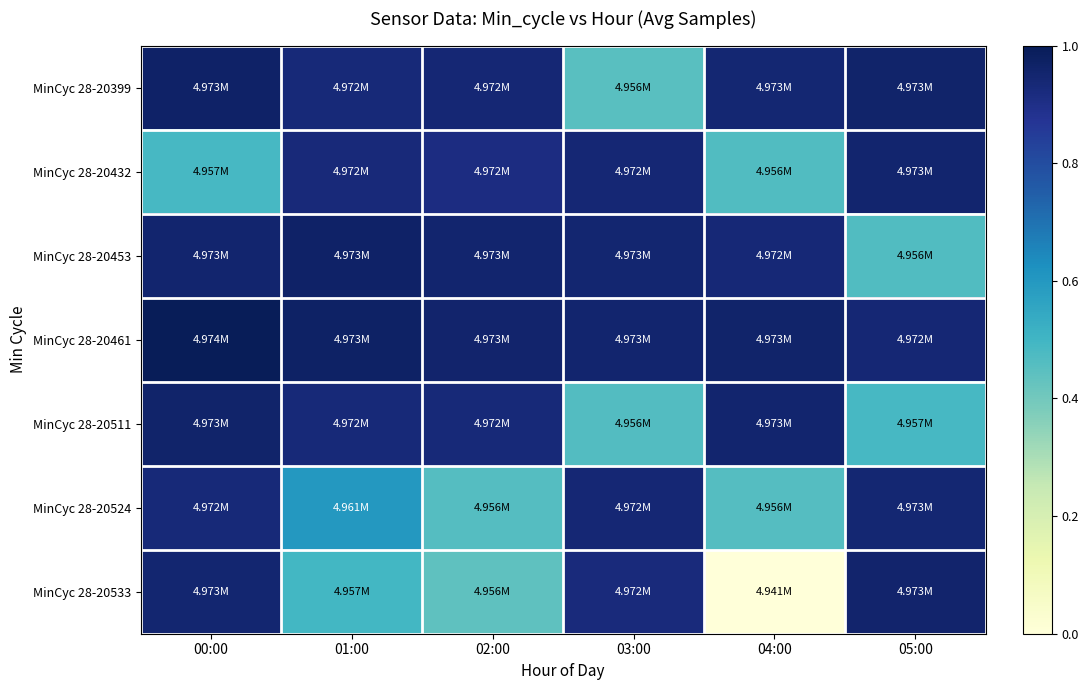

What is the spread (max minus min) of values at 01:00?

0.5